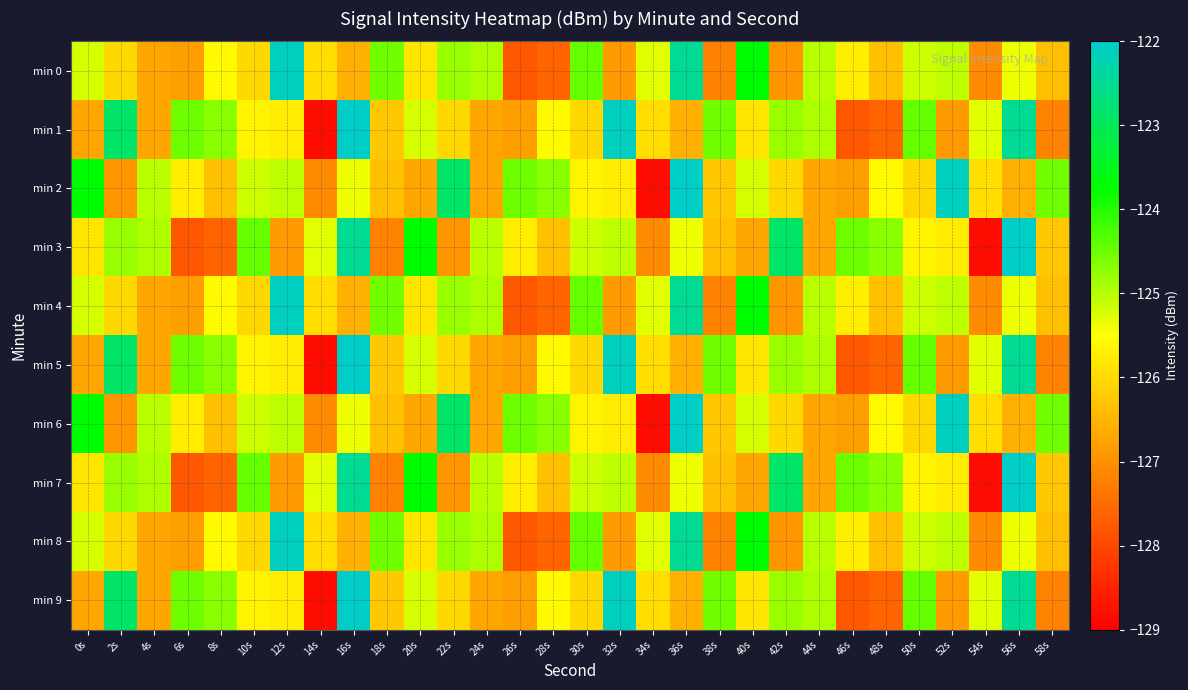

Reading left to right, what are all the values shown in this chart?

min 0: 0s=-125.2	2s=-126.0	4s=-126.7	6s=-126.8	8s=-125.6	10s=-126.0	12s=-122.1	14s=-125.9	16s=-126.6	18s=-124.5	20s=-125.8	22s=-124.8	24s=-124.9	26s=-127.8	28s=-127.6	30s=-124.5	32s=-126.9	34s=-125.3	36s=-122.5	38s=-127.2	40s=-123.8	42s=-126.9	44s=-125.0	46s=-125.7	48s=-126.4	50s=-125.2	52s=-125.0	54s=-127.1	56s=-125.4	58s=-126.3
min 1: 0s=-126.7	2s=-122.9	4s=-126.7	6s=-124.5	8s=-124.7	10s=-125.7	12s=-125.8	14s=-128.8	16s=-122.1	18s=-126.2	20s=-125.2	22s=-126.0	24s=-126.7	26s=-126.8	28s=-125.6	30s=-126.0	32s=-122.1	34s=-125.9	36s=-126.6	38s=-124.5	40s=-125.8	42s=-124.8	44s=-124.9	46s=-127.8	48s=-127.6	50s=-124.5	52s=-126.9	54s=-125.3	56s=-122.5	58s=-127.2
min 2: 0s=-123.8	2s=-126.9	4s=-125.0	6s=-125.7	8s=-126.4	10s=-125.2	12s=-125.0	14s=-127.1	16s=-125.4	18s=-126.3	20s=-126.7	22s=-122.9	24s=-126.7	26s=-124.5	28s=-124.7	30s=-125.7	32s=-125.8	34s=-128.8	36s=-122.1	38s=-126.2	40s=-125.2	42s=-126.0	44s=-126.7	46s=-126.8	48s=-125.6	50s=-126.0	52s=-122.1	54s=-125.9	56s=-126.6	58s=-124.5
min 3: 0s=-125.8	2s=-124.8	4s=-124.9	6s=-127.8	8s=-127.6	10s=-124.5	12s=-126.9	14s=-125.3	16s=-122.5	18s=-127.2	20s=-123.8	22s=-126.9	24s=-125.0	26s=-125.7	28s=-126.4	30s=-125.2	32s=-125.0	34s=-127.1	36s=-125.4	38s=-126.3	40s=-126.7	42s=-122.9	44s=-126.7	46s=-124.5	48s=-124.7	50s=-125.7	52s=-125.8	54s=-128.8	56s=-122.1	58s=-126.2
min 4: 0s=-125.2	2s=-126.0	4s=-126.7	6s=-126.8	8s=-125.6	10s=-126.0	12s=-122.1	14s=-125.9	16s=-126.6	18s=-124.5	20s=-125.8	22s=-124.8	24s=-124.9	26s=-127.8	28s=-127.6	30s=-124.5	32s=-126.9	34s=-125.3	36s=-122.5	38s=-127.2	40s=-123.8	42s=-126.9	44s=-125.0	46s=-125.7	48s=-126.4	50s=-125.2	52s=-125.0	54s=-127.1	56s=-125.4	58s=-126.3
min 5: 0s=-126.7	2s=-122.9	4s=-126.7	6s=-124.5	8s=-124.7	10s=-125.7	12s=-125.8	14s=-128.8	16s=-122.1	18s=-126.2	20s=-125.2	22s=-126.0	24s=-126.7	26s=-126.8	28s=-125.6	30s=-126.0	32s=-122.1	34s=-125.9	36s=-126.6	38s=-124.5	40s=-125.8	42s=-124.8	44s=-124.9	46s=-127.8	48s=-127.6	50s=-124.5	52s=-126.9	54s=-125.3	56s=-122.5	58s=-127.2
min 6: 0s=-123.8	2s=-126.9	4s=-125.0	6s=-125.7	8s=-126.4	10s=-125.2	12s=-125.0	14s=-127.1	16s=-125.4	18s=-126.3	20s=-126.7	22s=-122.9	24s=-126.7	26s=-124.5	28s=-124.7	30s=-125.7	32s=-125.8	34s=-128.8	36s=-122.1	38s=-126.2	40s=-125.2	42s=-126.0	44s=-126.7	46s=-126.8	48s=-125.6	50s=-126.0	52s=-122.1	54s=-125.9	56s=-126.6	58s=-124.5
min 7: 0s=-125.8	2s=-124.8	4s=-124.9	6s=-127.8	8s=-127.6	10s=-124.5	12s=-126.9	14s=-125.3	16s=-122.5	18s=-127.2	20s=-123.8	22s=-126.9	24s=-125.0	26s=-125.7	28s=-126.4	30s=-125.2	32s=-125.0	34s=-127.1	36s=-125.4	38s=-126.3	40s=-126.7	42s=-122.9	44s=-126.7	46s=-124.5	48s=-124.7	50s=-125.7	52s=-125.8	54s=-128.8	56s=-122.1	58s=-126.2
min 8: 0s=-125.2	2s=-126.0	4s=-126.7	6s=-126.8	8s=-125.6	10s=-126.0	12s=-122.1	14s=-125.9	16s=-126.6	18s=-124.5	20s=-125.8	22s=-124.8	24s=-124.9	26s=-127.8	28s=-127.6	30s=-124.5	32s=-126.9	34s=-125.3	36s=-122.5	38s=-127.2	40s=-123.8	42s=-126.9	44s=-125.0	46s=-125.7	48s=-126.4	50s=-125.2	52s=-125.0	54s=-127.1	56s=-125.4	58s=-126.3
min 9: 0s=-126.7	2s=-122.9	4s=-126.7	6s=-124.5	8s=-124.7	10s=-125.7	12s=-125.8	14s=-128.8	16s=-122.1	18s=-126.2	20s=-125.2	22s=-126.0	24s=-126.7	26s=-126.8	28s=-125.6	30s=-126.0	32s=-122.1	34s=-125.9	36s=-126.6	38s=-124.5	40s=-125.8	42s=-124.8	44s=-124.9	46s=-127.8	48s=-127.6	50s=-124.5	52s=-126.9	54s=-125.3	56s=-122.5	58s=-127.2